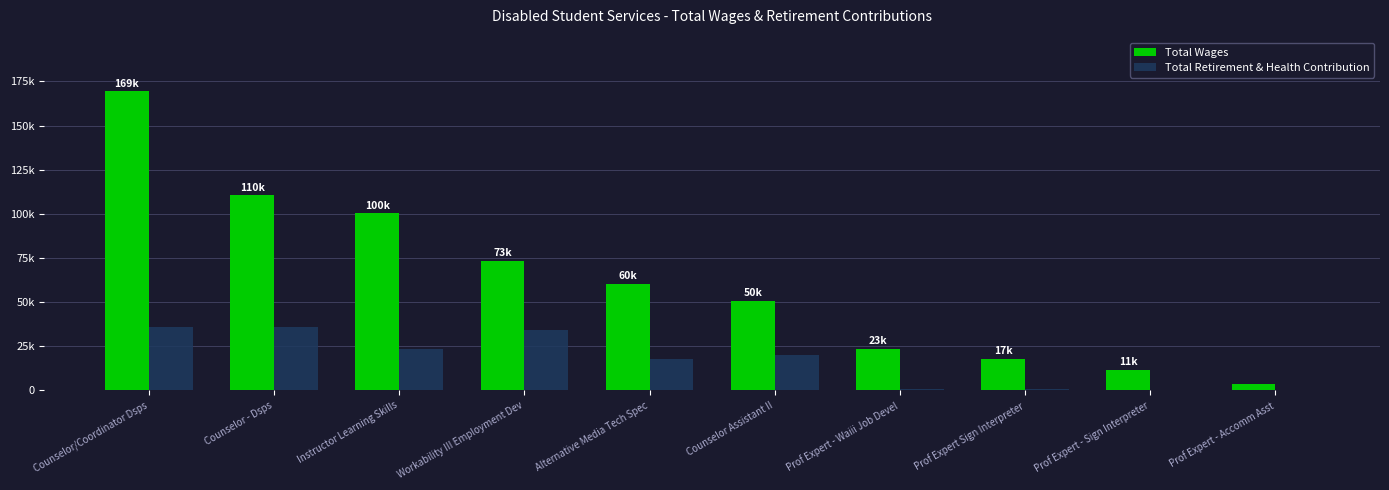

What is the minimum value shown in the chart?

137